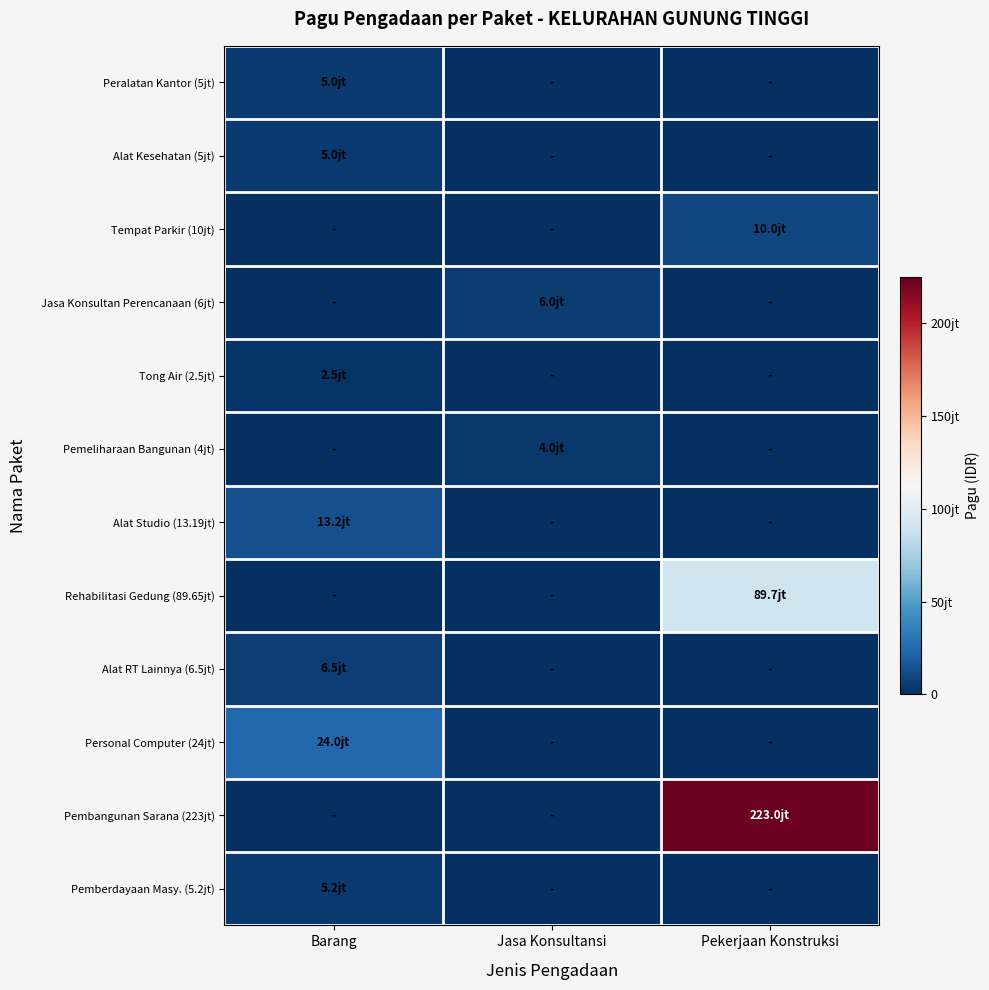

Rank the series at Pekerjaan Konstruksi from lowest to highest value.

Peralatan Kantor (5jt), Alat Kesehatan (5jt), Jasa Konsultan Perencanaan (6jt), Tong Air (2.5jt), Pemeliharaan Bangunan (4jt), Alat Studio (13.19jt), Alat RT Lainnya (6.5jt), Personal Computer (24jt), Pemberdayaan Masy. (5.2jt), Tempat Parkir (10jt), Rehabilitasi Gedung (89.65jt), Pembangunan Sarana (223jt)